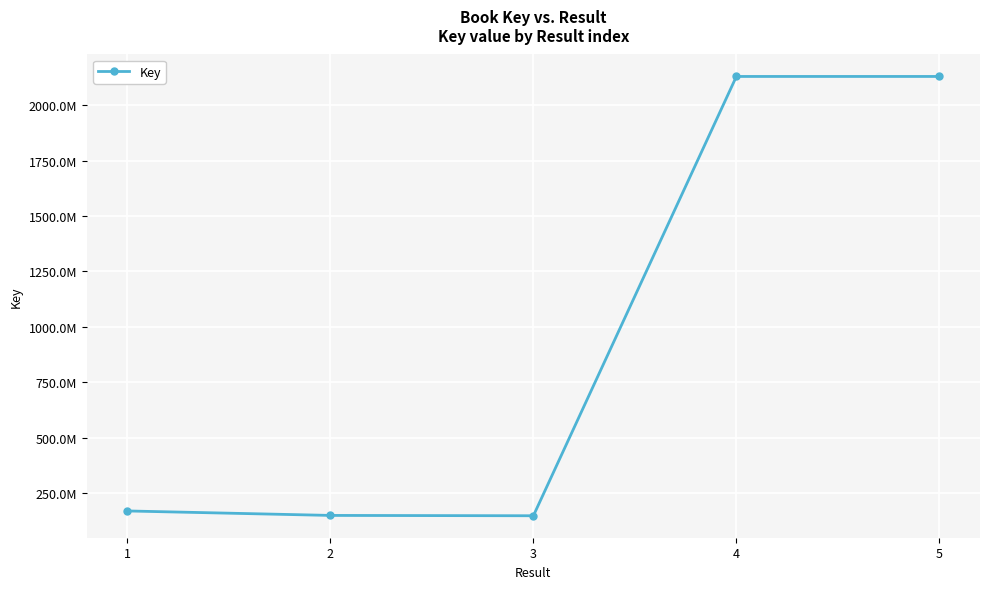

Reading right to left, list all the values displayed in this chart.

5=2130385241	4=2130390966	3=147459550	2=148958282	1=169155075